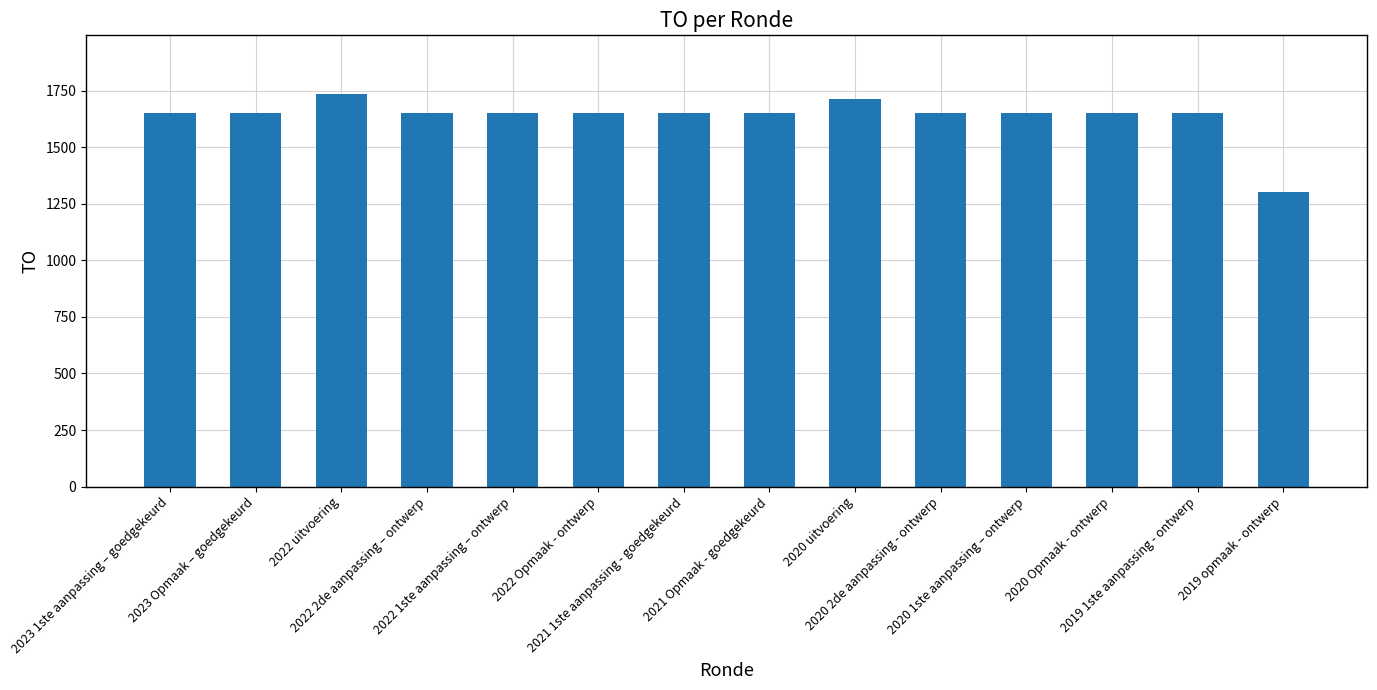

Approximately how many times larger is the value at 2020 2de aanpassing - ontwerp compared to 2019 opmaak - ontwerp?

1.3